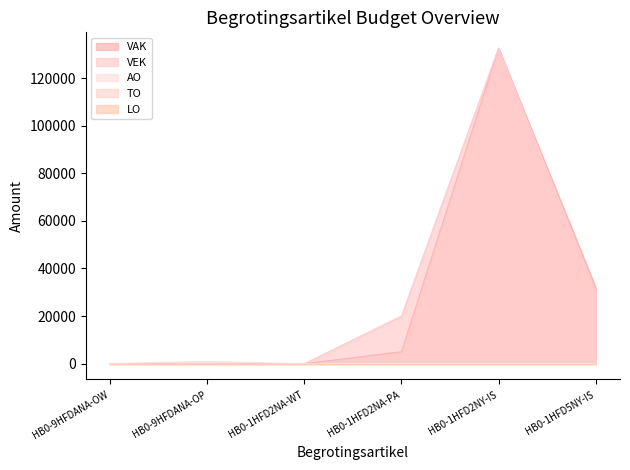

What is the sum of all AO values?

1056